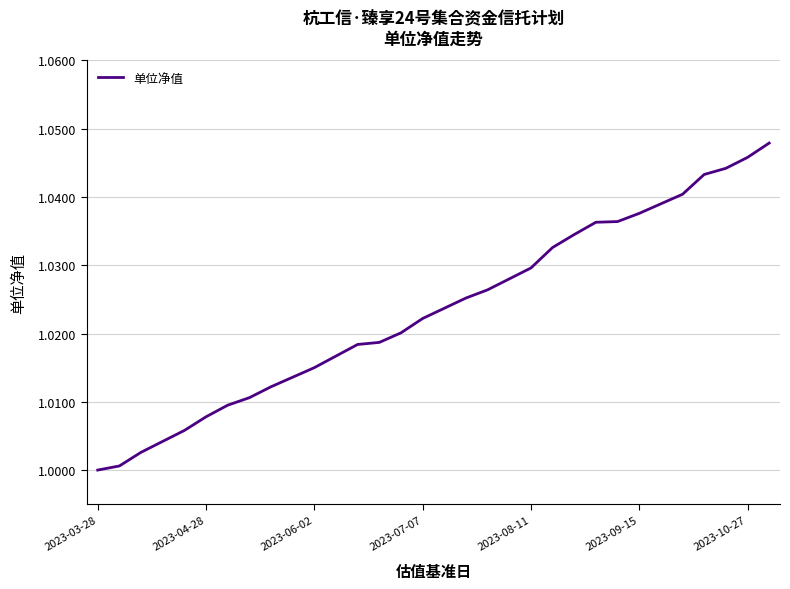

What is the sum of all values?

32.7